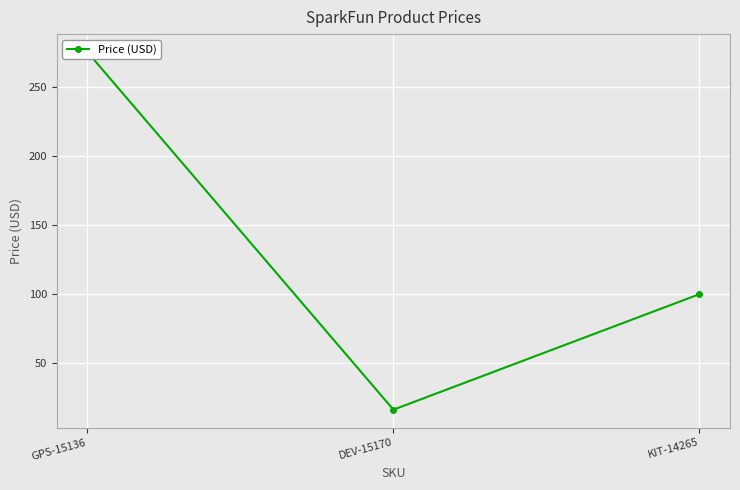

Between KIT-14265 and GPS-15136, which is larger?

GPS-15136